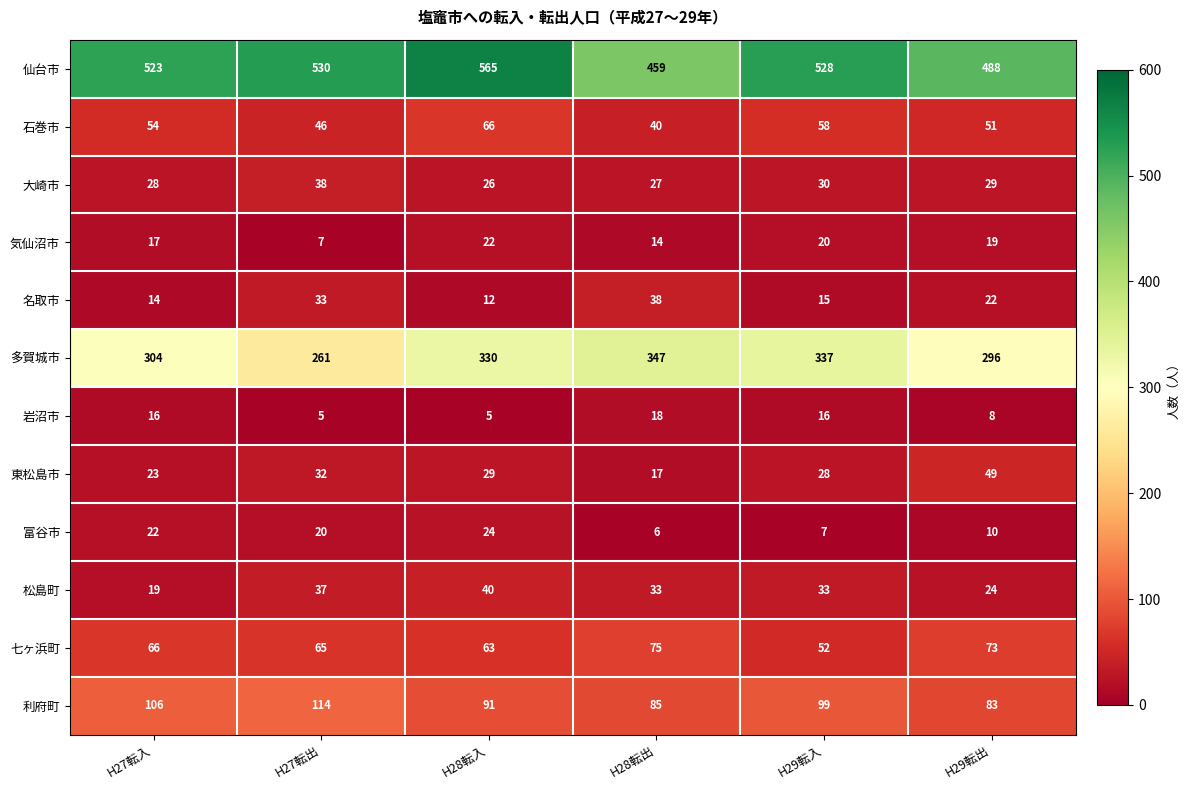

True or false: 大崎市 has a value of 38 at H27転出.

True